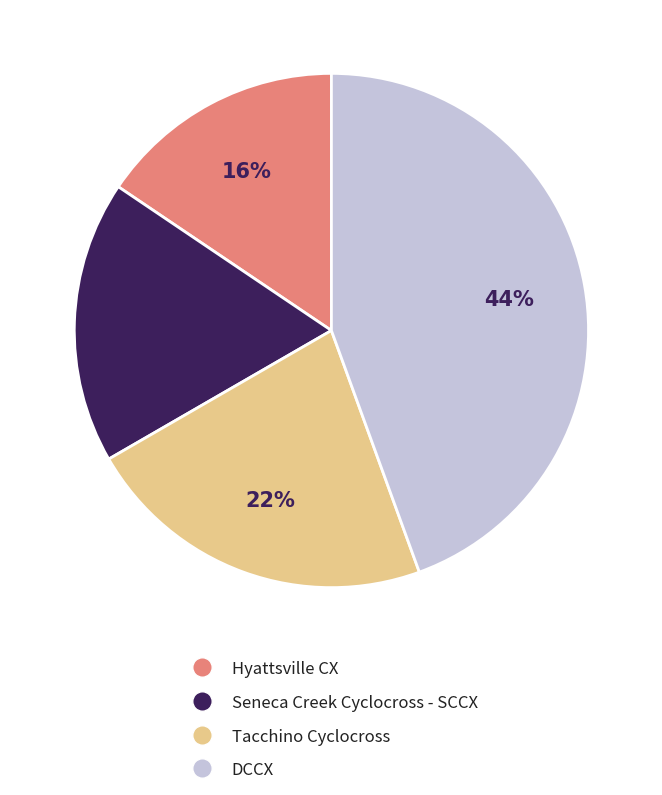

Which category has the smallest portion of the pie?

Hyattsville CX